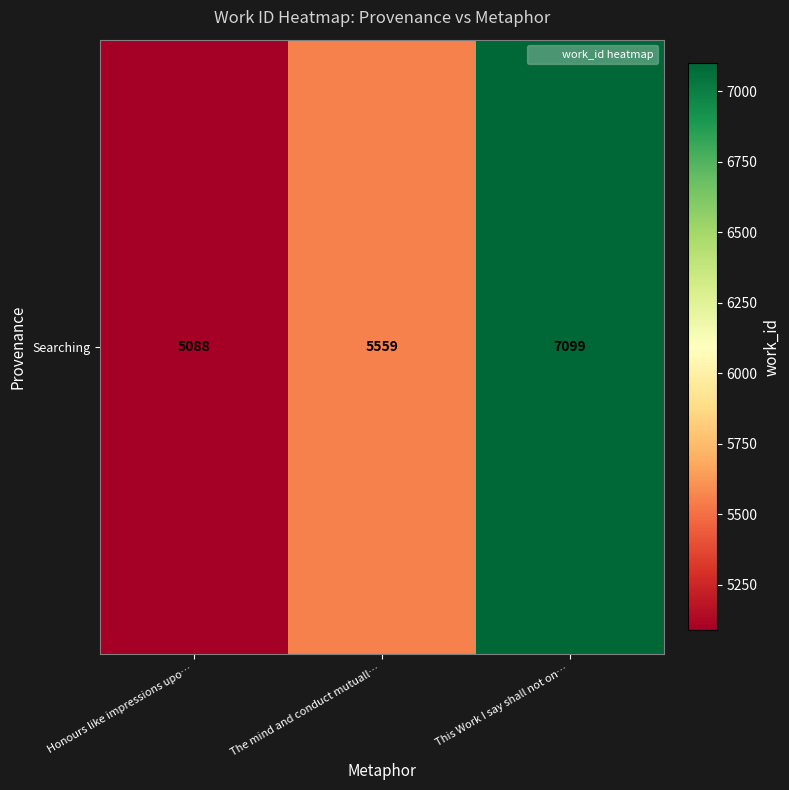

What is the difference between the maximum and minimum values?

2011